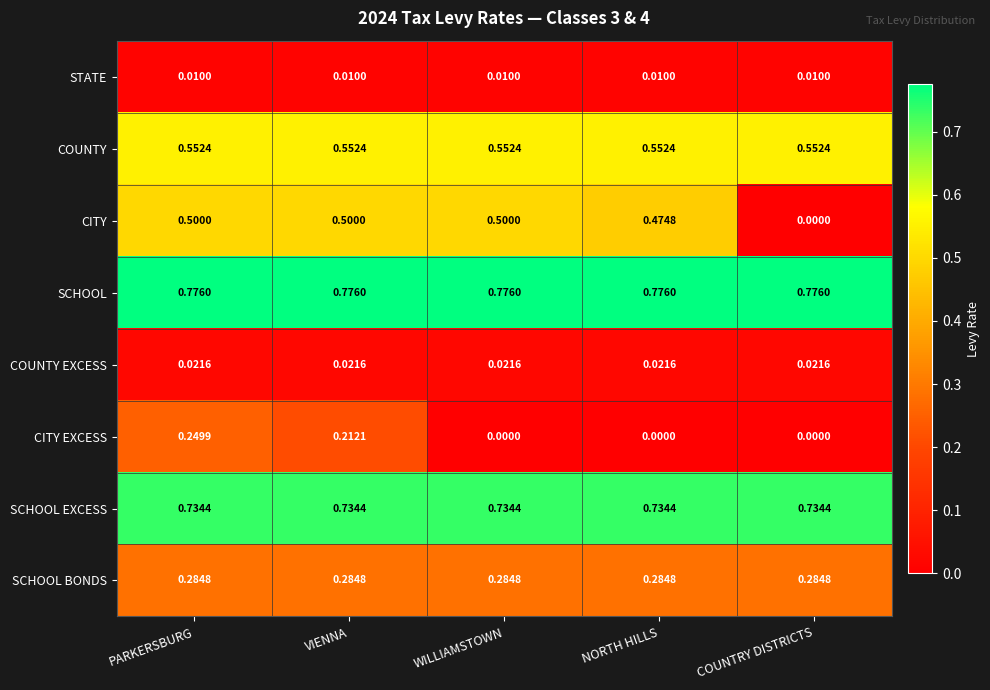

Is the value of STATE at WILLIAMSTOWN greater than the value of SCHOOL EXCESS at VIENNA?

No